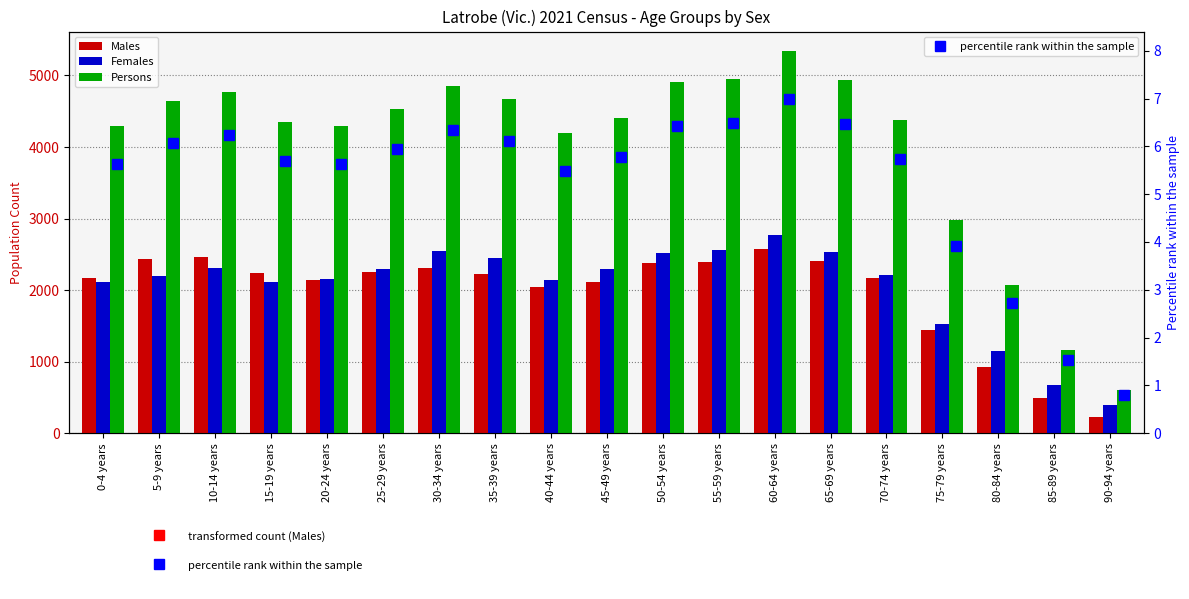

What is the sum of all Females values?

38955.0